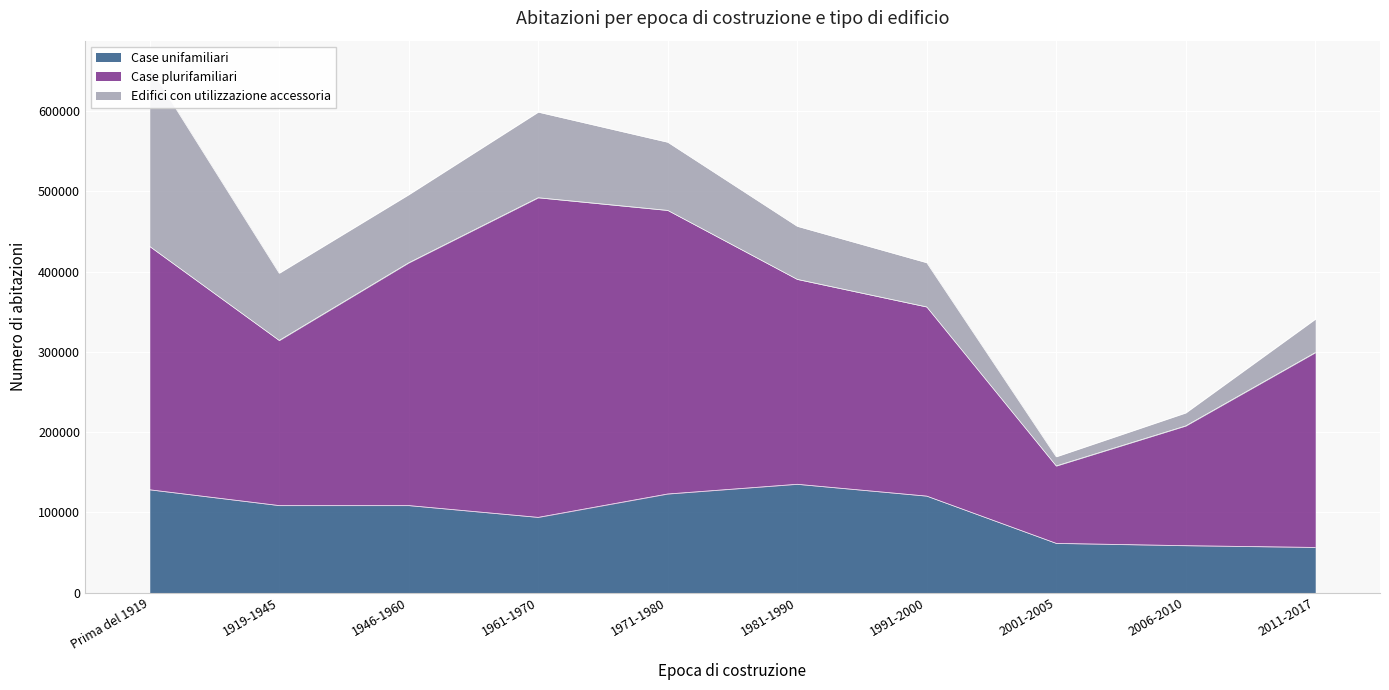

Where is Case plurifamiliari nearest to the value 247225?

2011-2017